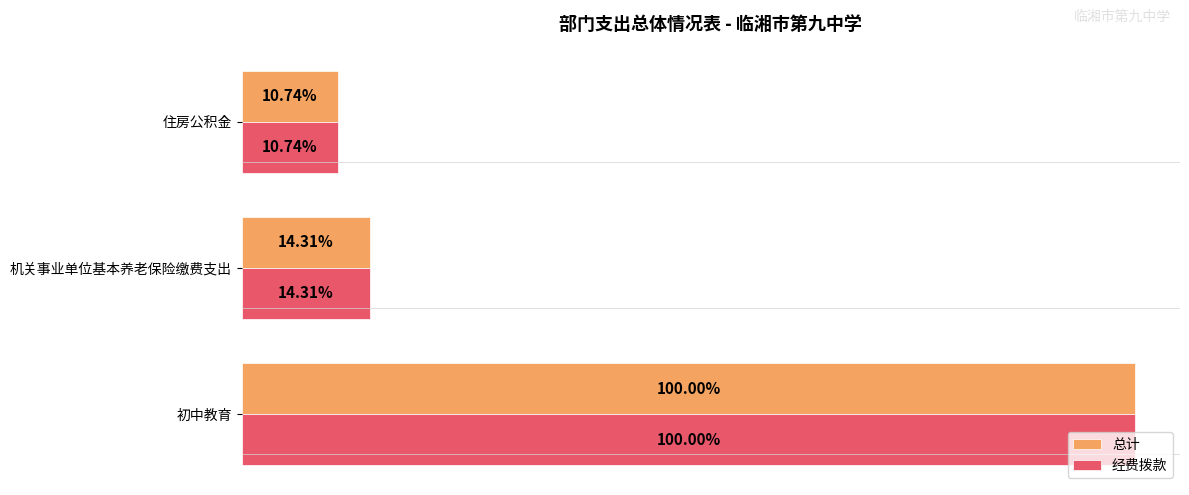

What are all the series names shown in the legend?

总计, 经费拨款